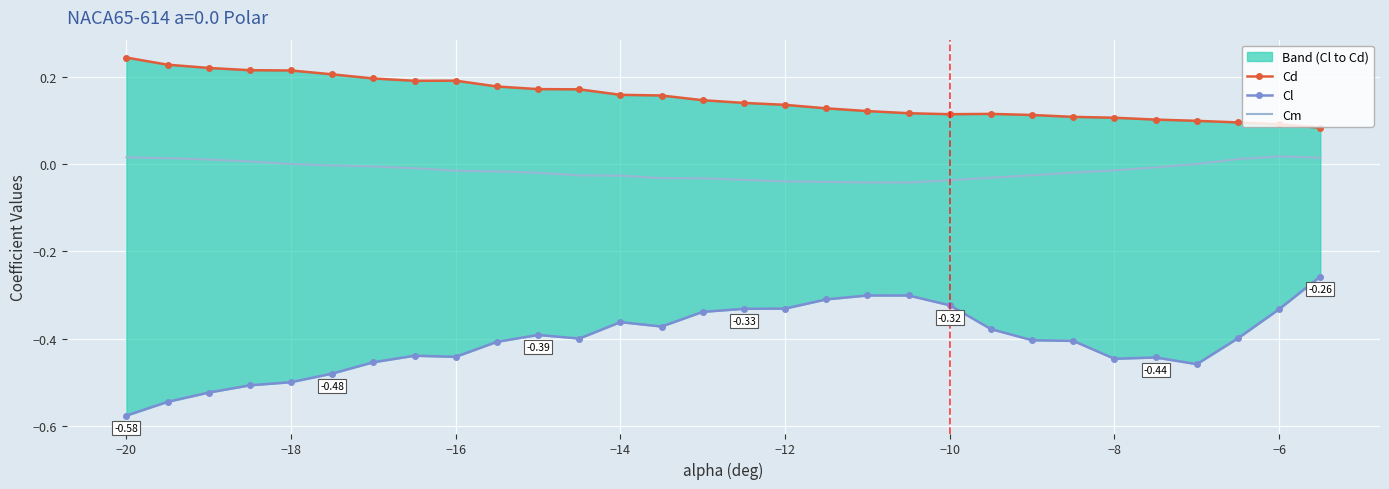

What is the smallest value displayed?

-0.6